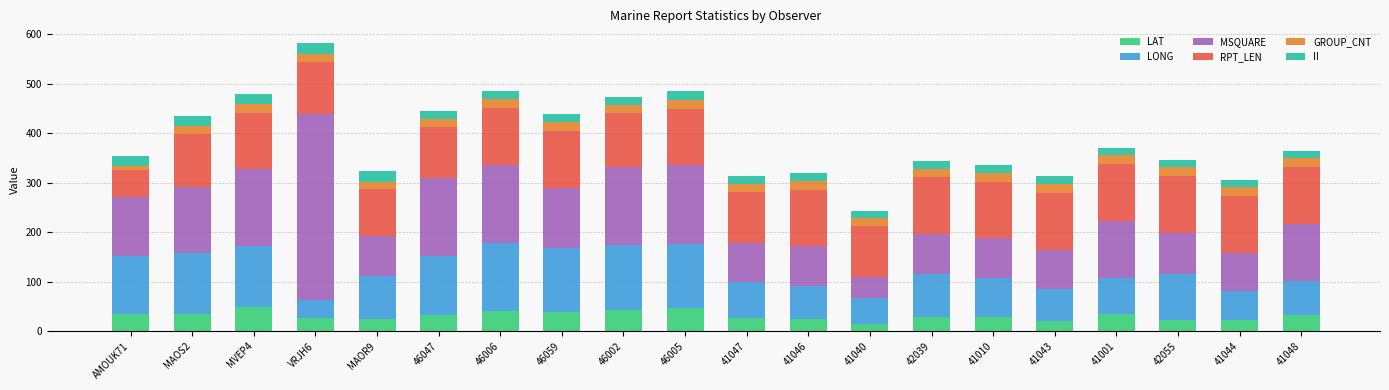

What is the maximum value for LAT?

48.1